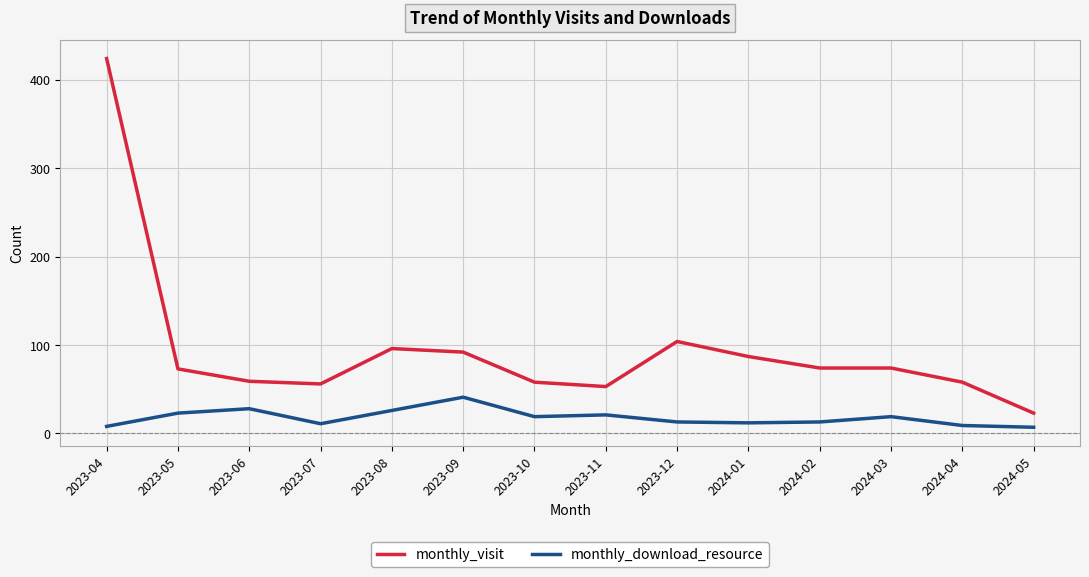

Is this an area chart (filled region under the line)?

No